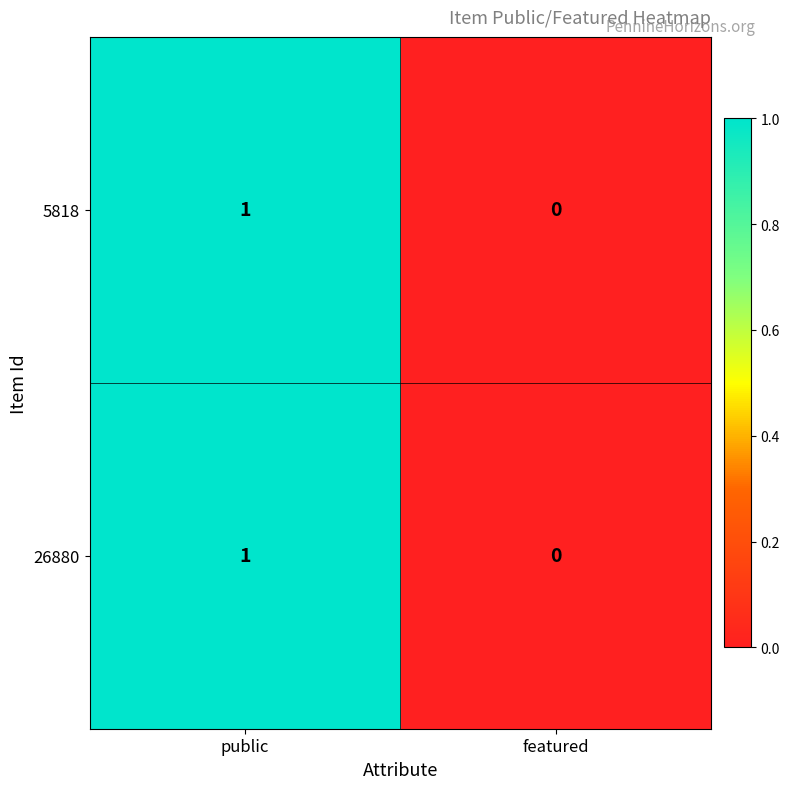

At which category is the sum across all series the highest?

public